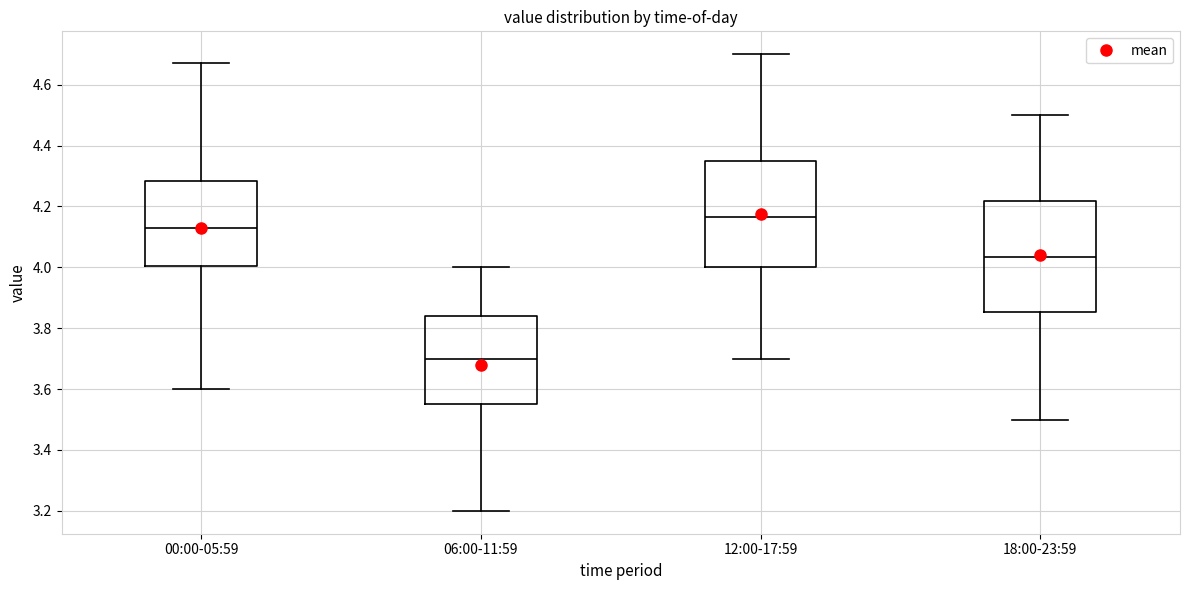

Where is the upper edge of the box for 00:00-05:59 on the y-axis? The values are not printed on the chart, so give them approximately, as read against the axis.

4.28